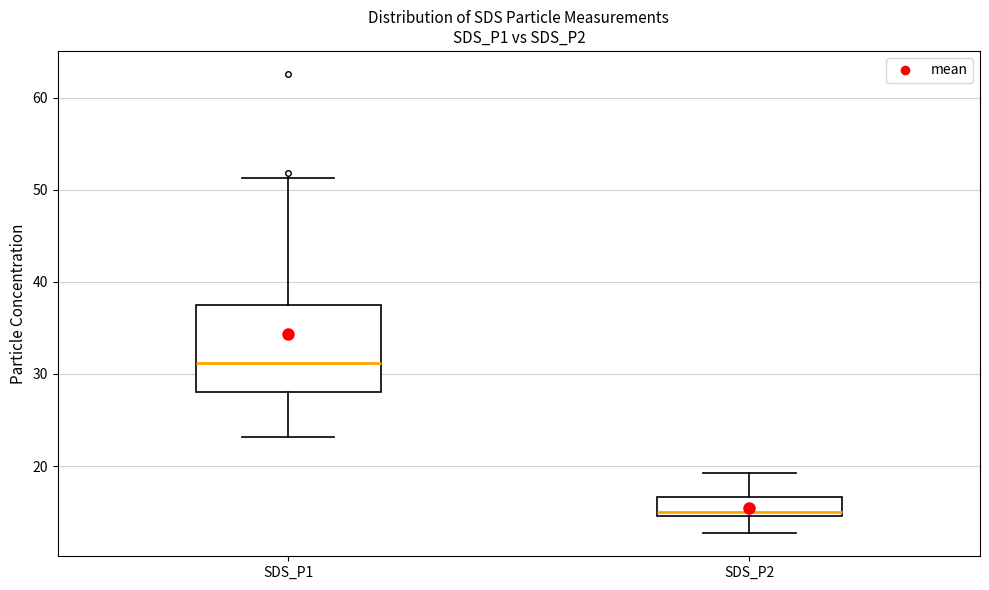

Reading left to right, read every box against the y-axis: the position of its median line, the range the box covers, and the ends of its whiskers. The values are not printed on the chart, so give them approximately, as read against the axis.

SDS_P1: median 31, box 28 to 37, whiskers 23 to 51
SDS_P2: median 15 (just above the box's lower edge), box 15 to 17, whiskers 13 to 19